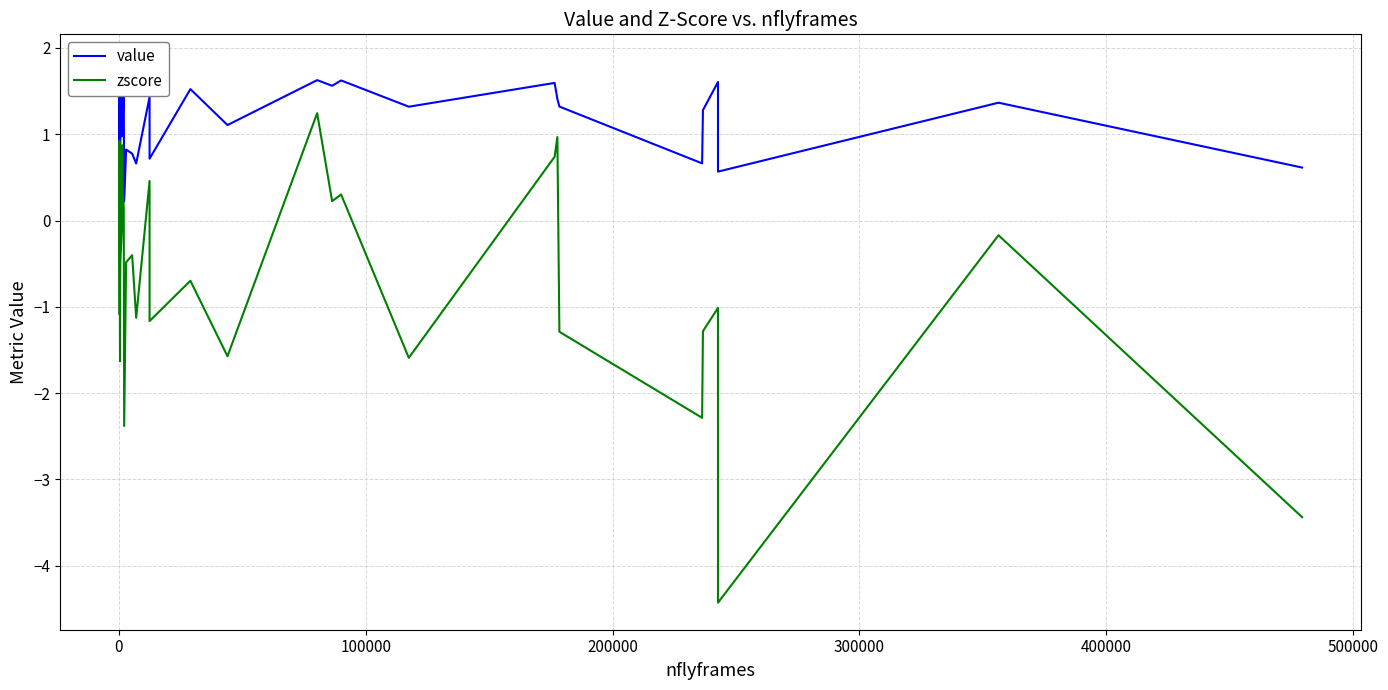

True or false: value and zscore intersect in this chart.

False